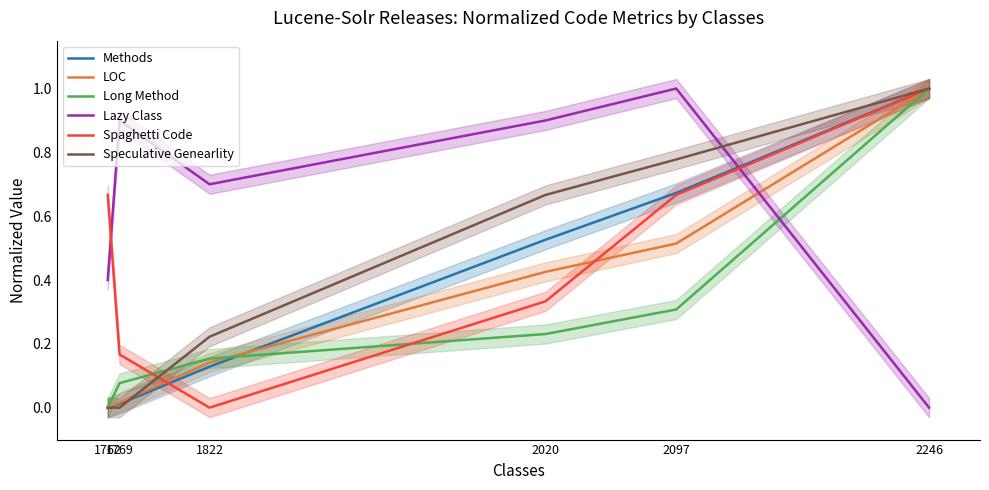

At which label does Long Method reach its peak?

2246